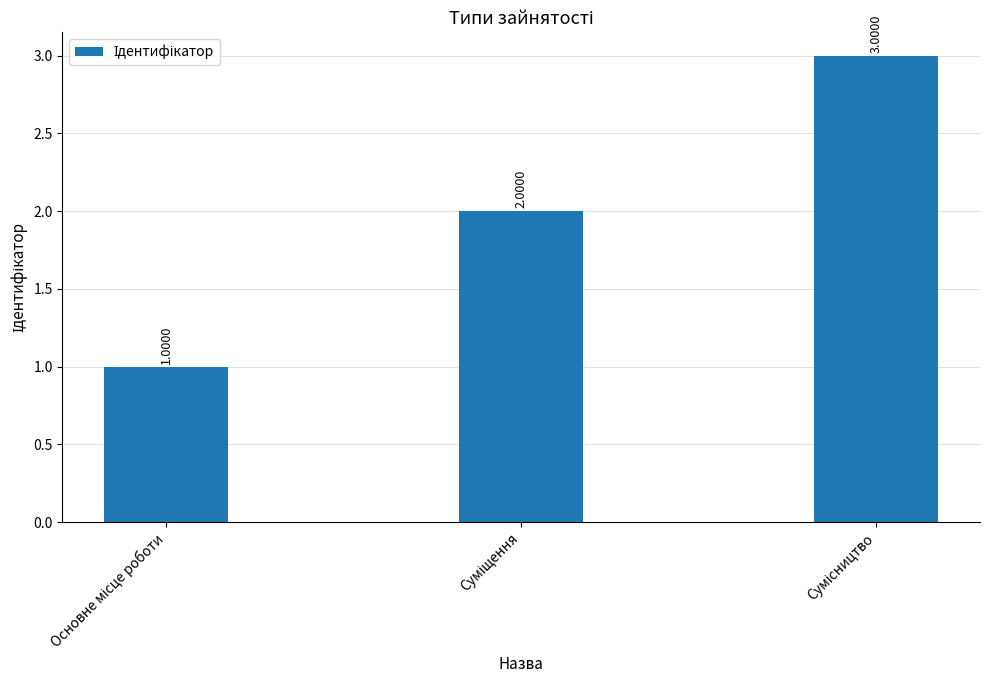

How many bars are there in total?

3